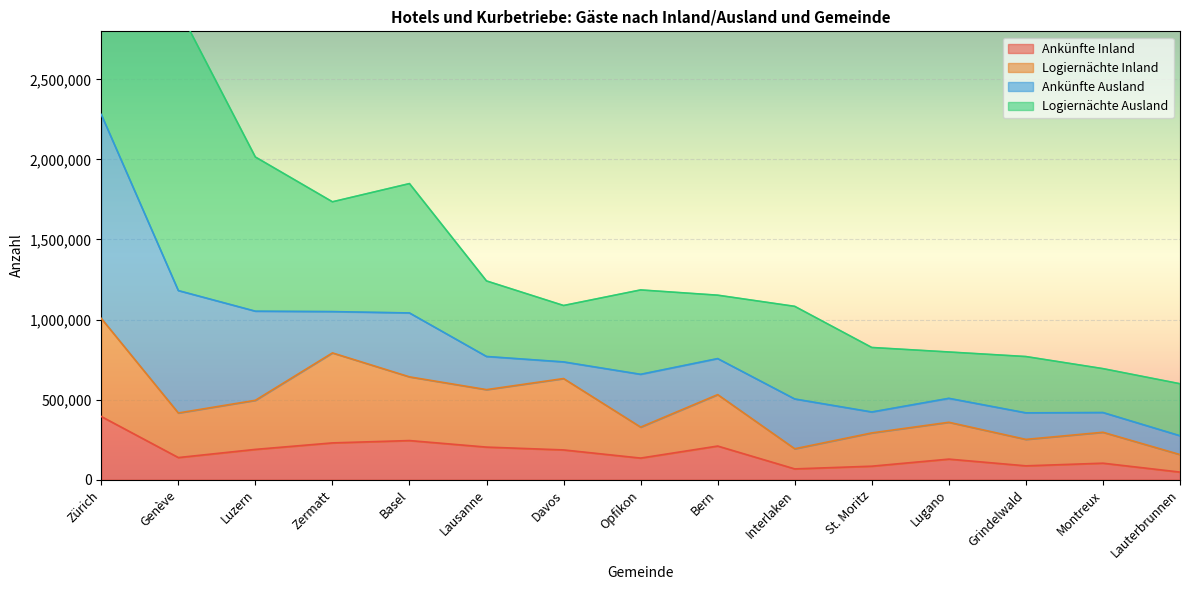

True or false: Logiernächte Inland has more than 1 interior local peaks.

True